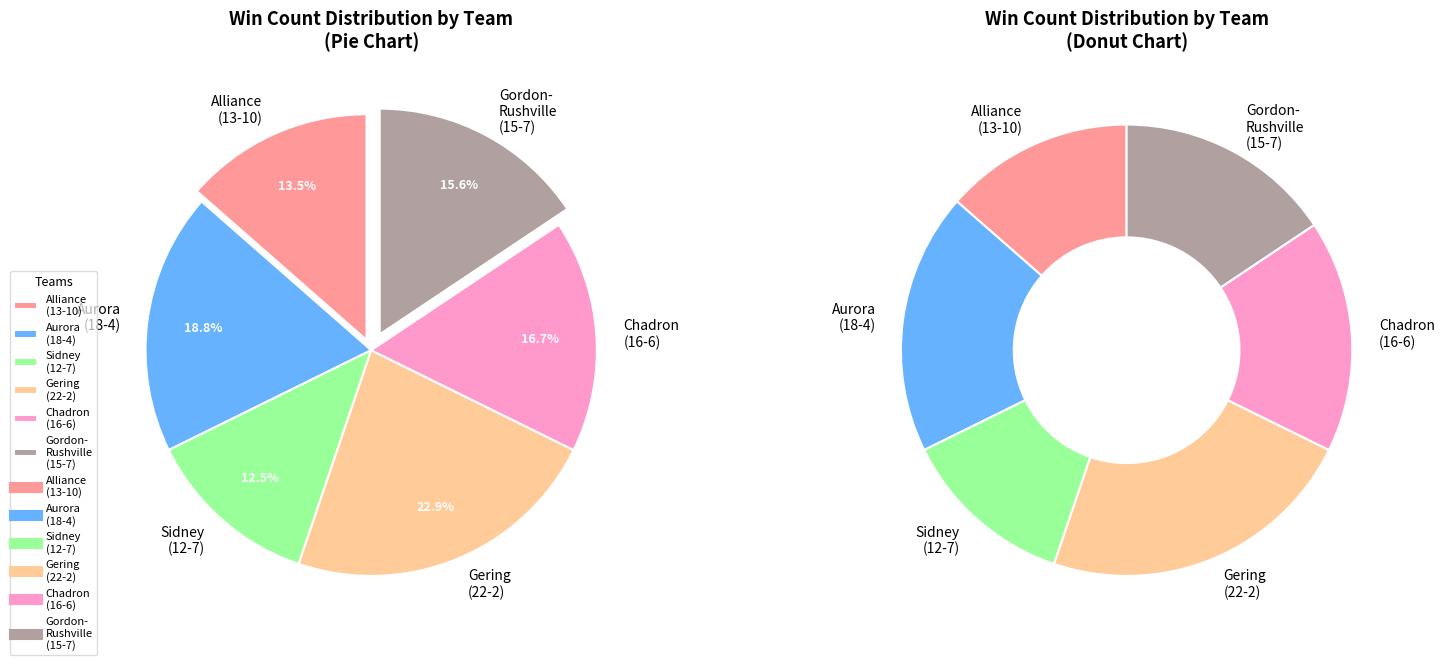

How many segments does this pie chart have?

6